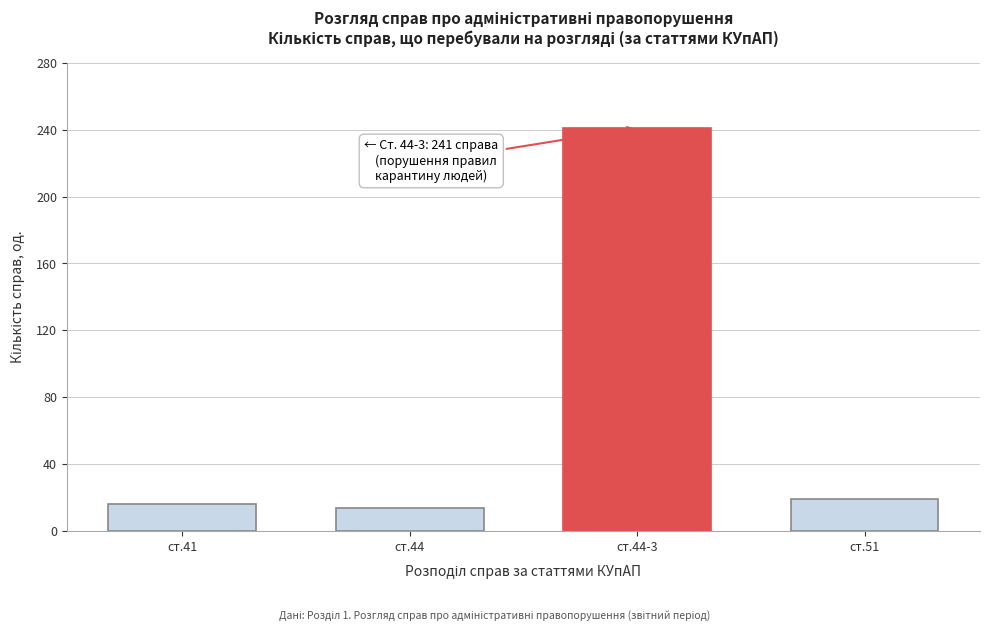

Reading left to right, what are all the values shown in this chart?

16	14	241	19